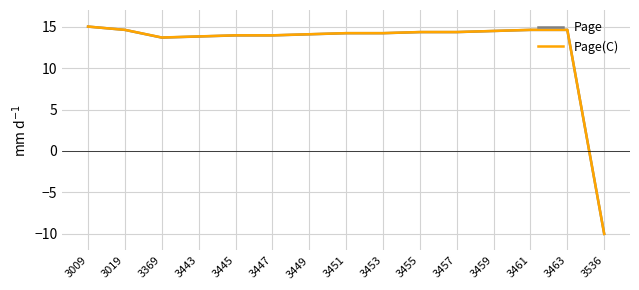

At which category is the sum across all series the highest?

3009